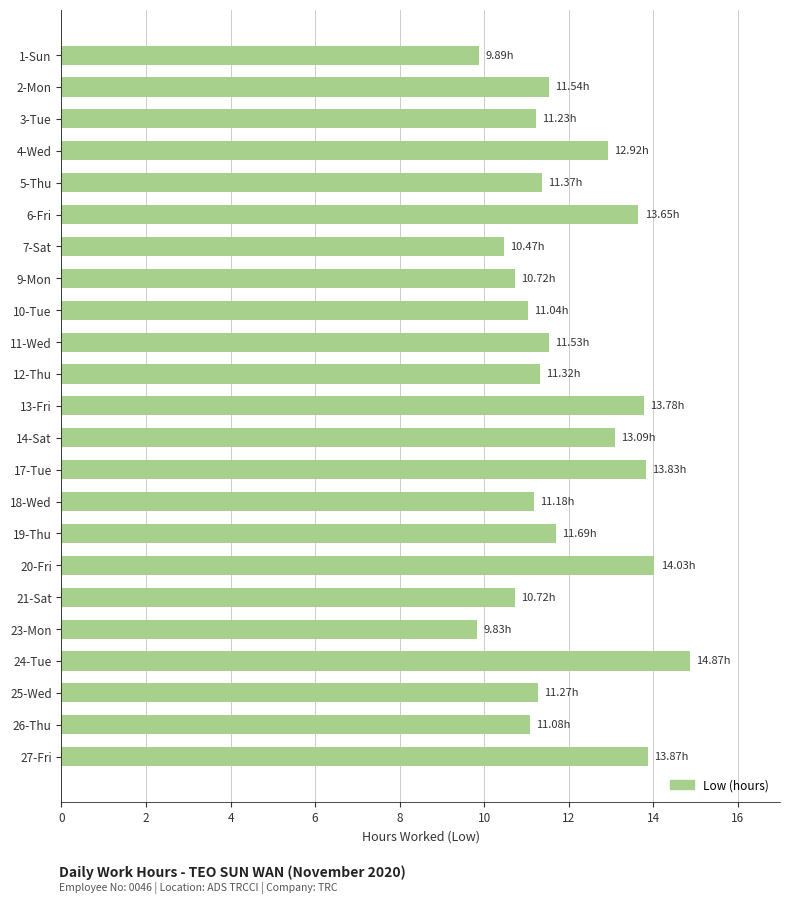

What is the ratio of the value at 21-Sat to the value at 11-Wed?

0.9